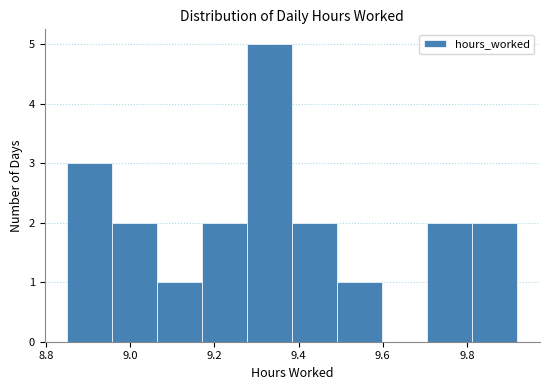

Reading left to right, list every bar in this chart as the range it spans on the x-axis followed by its height. Neither the bar edges nor the heights are printed on the chart, so give them approximately, as read against the axes.

8.86 to 8.96: 3
8.96 to 9.06: 2
9.06 to 9.18: 1
9.18 to 9.28: 2
9.28 to 9.38: 5
9.38 to 9.50: 2
9.50 to 9.60: 1
9.60 to 9.70: 0
9.70 to 9.82: 2
9.82 to 9.92: 2